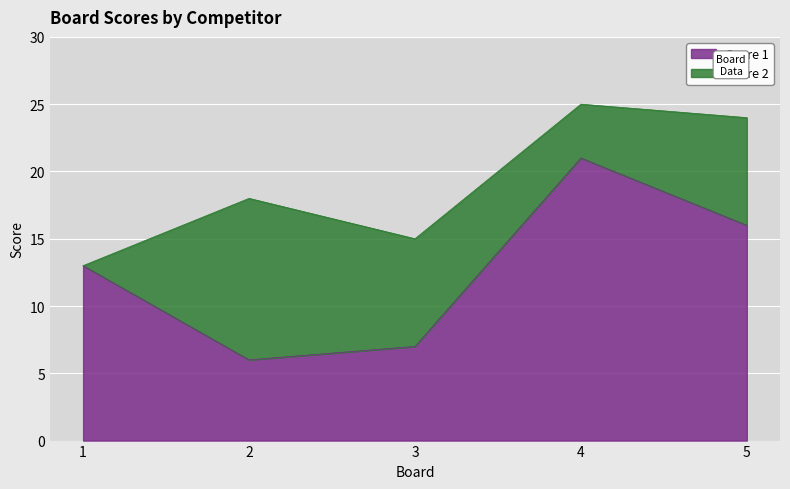

Rank the categories by value from highest to lowest.

4, 5, 1, 3, 2